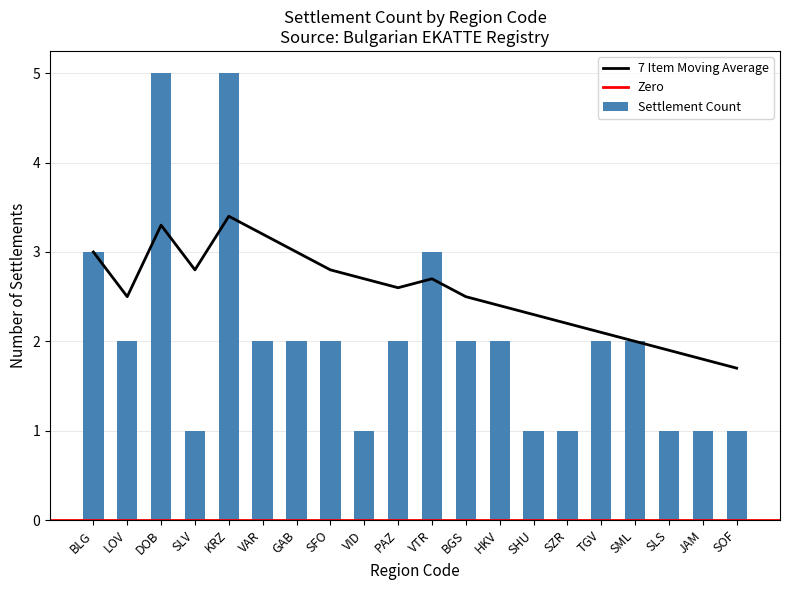

How many data points are less than 2?

7